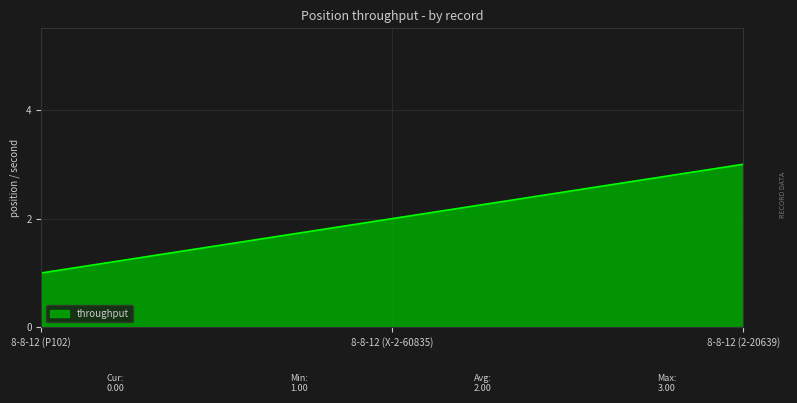

Where is the data nearest to the value 2?

8-8-12 (X-2-60835)